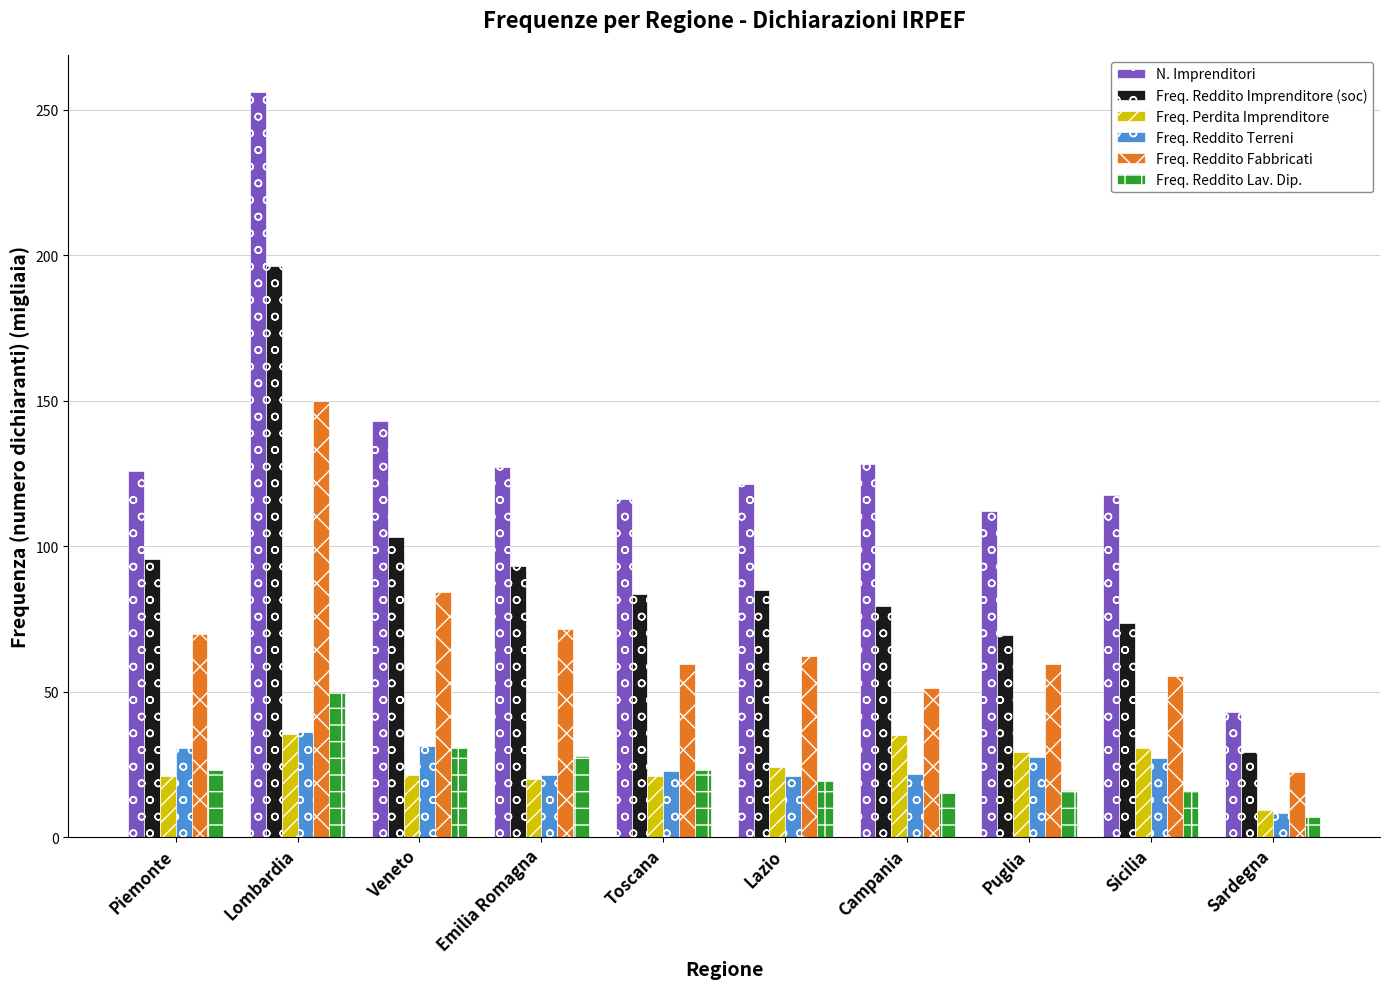

How many data points in Freq. Reddito Terreni are above 27?

5